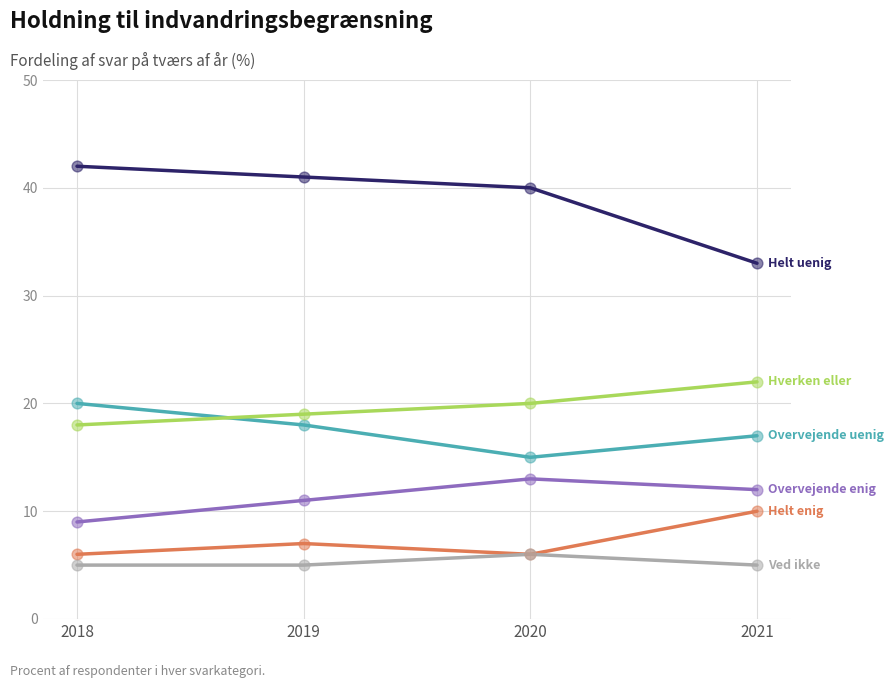

What is the total value across all series at 2020?

100